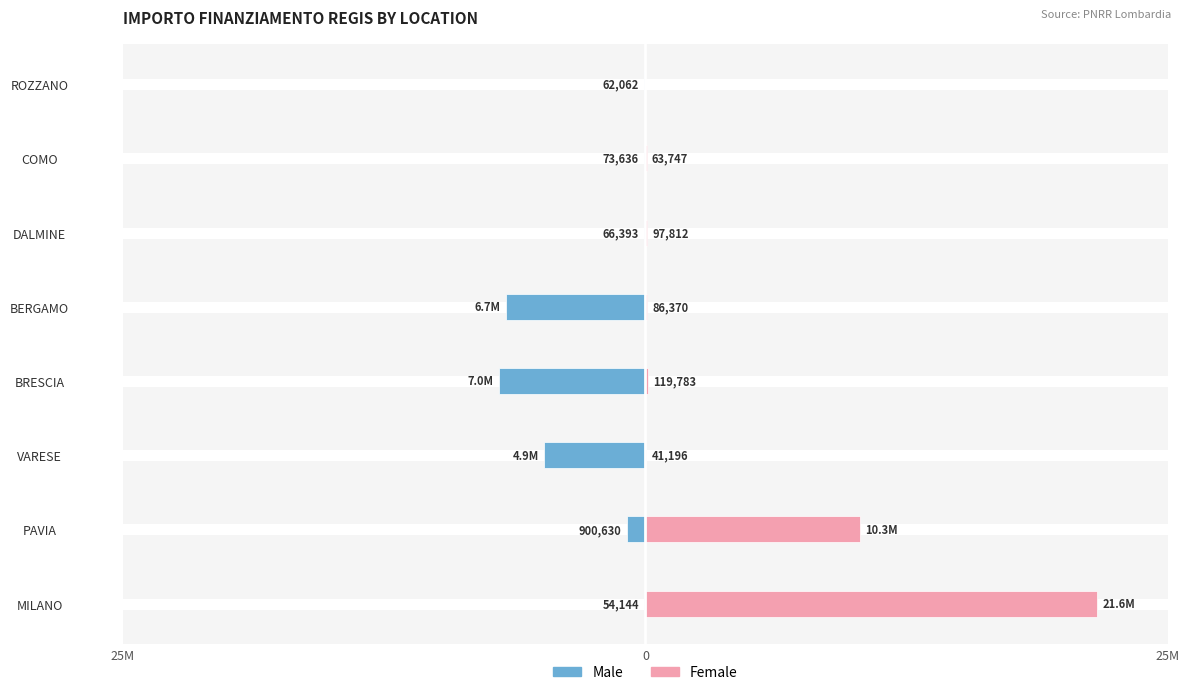

Reading left to right, list all the values displayed in this chart.

Male: -54144.9	-900630.0	-4863405.0	-7024917.0	-6664665.0	-66393.6	-73636.1	-62062.4
Female: 21615132.0	10267188.0	41196.6	119783.4	86371.0	97812.0	63747.5	0.0